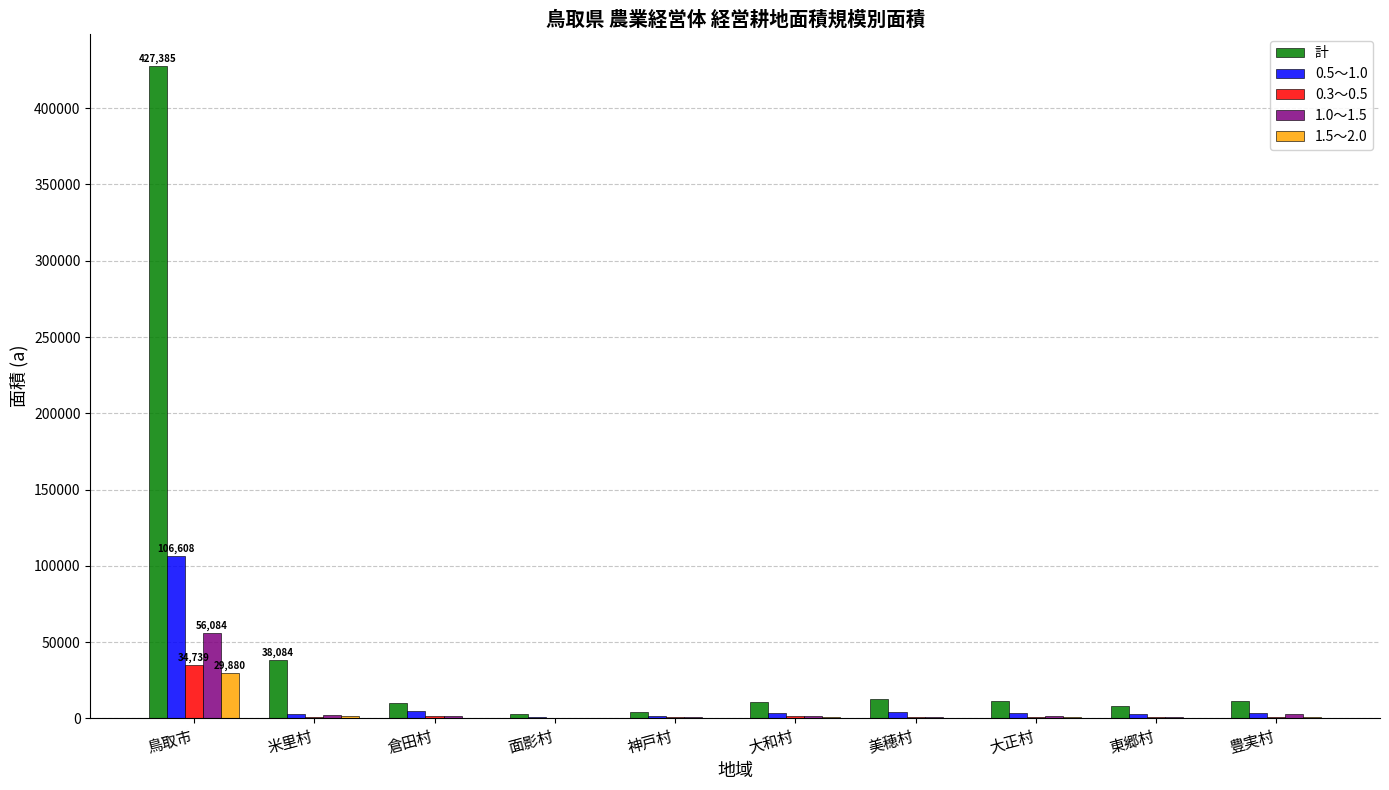

Does the chart contain stacked bars?

No